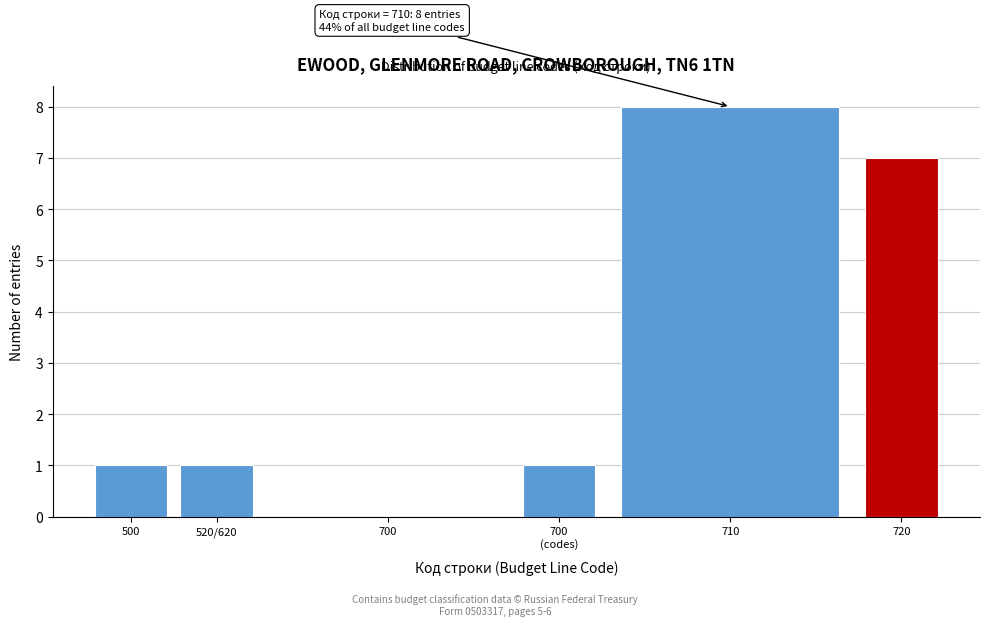

The chart shows a value of 3 at 720. True or false?

False